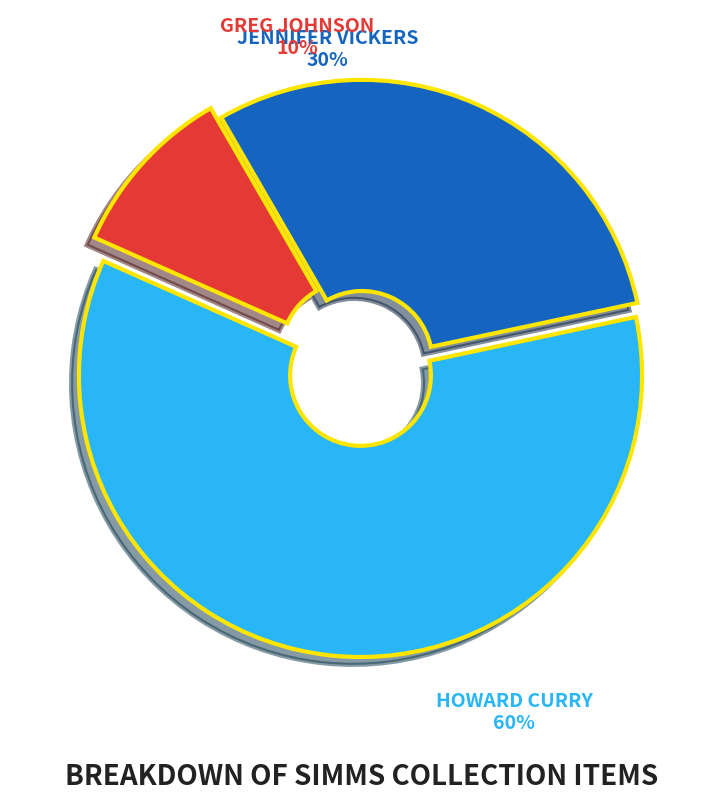

Is there a majority slice in this chart?

Yes